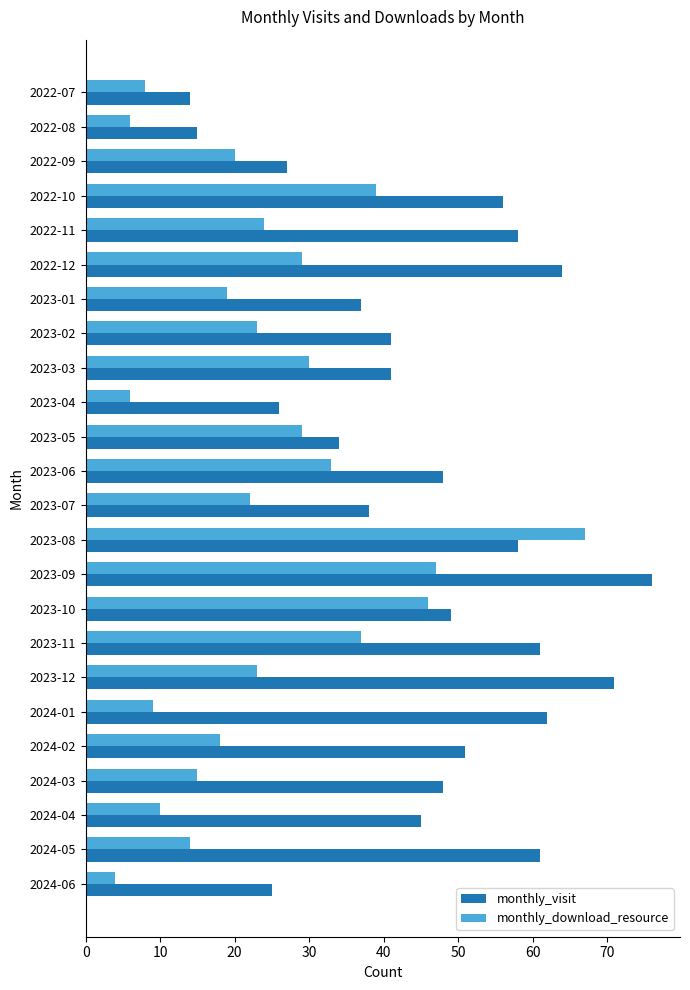

What is the difference between the maximum and minimum values in the monthly_download_resource series?

63